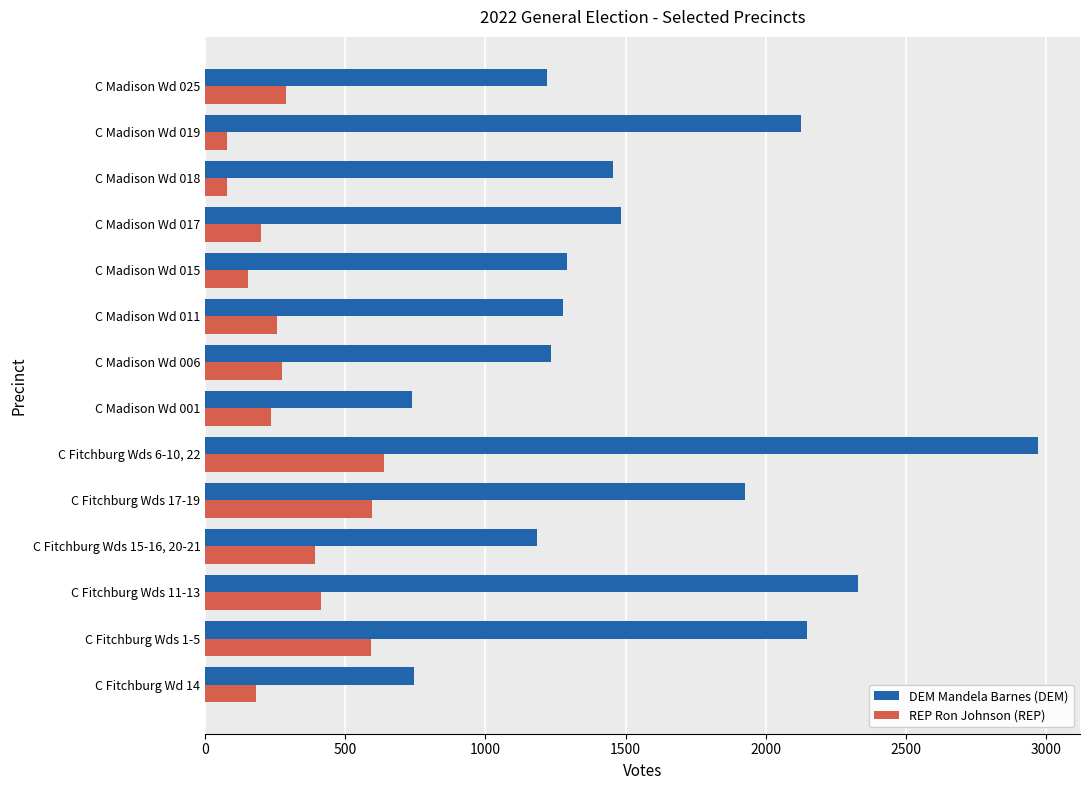

What is the highest value of the DEM Mandela Barnes (DEM) series?

2973